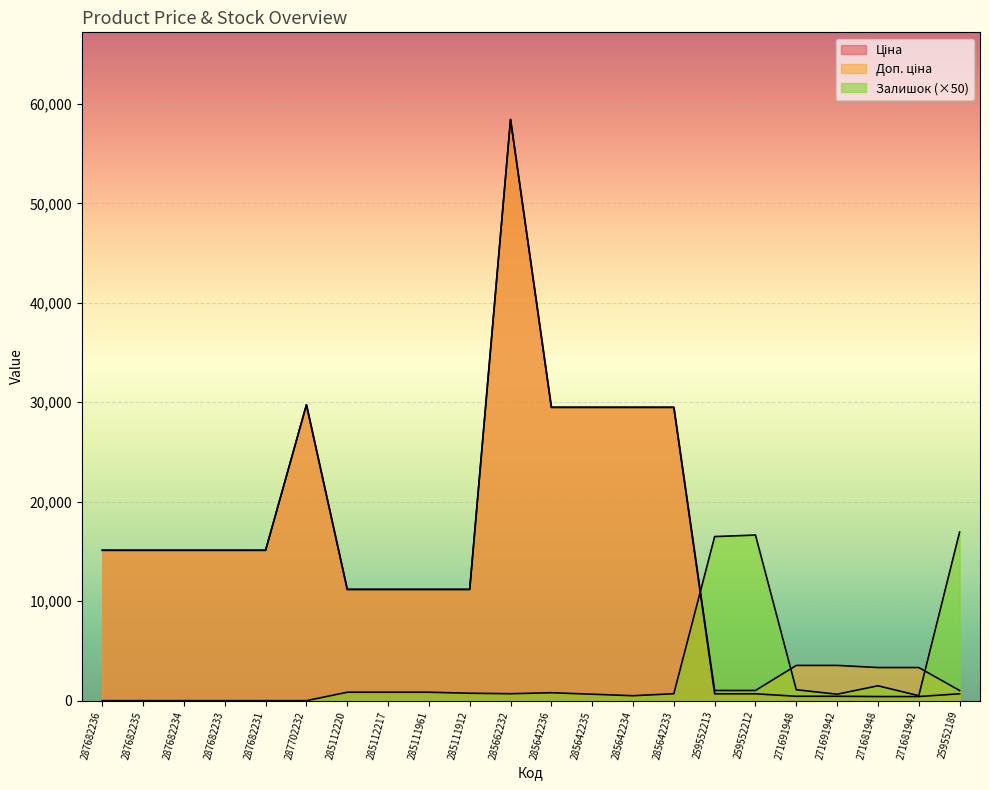

What is the approximate value of Ціна at 259552189?

693.7